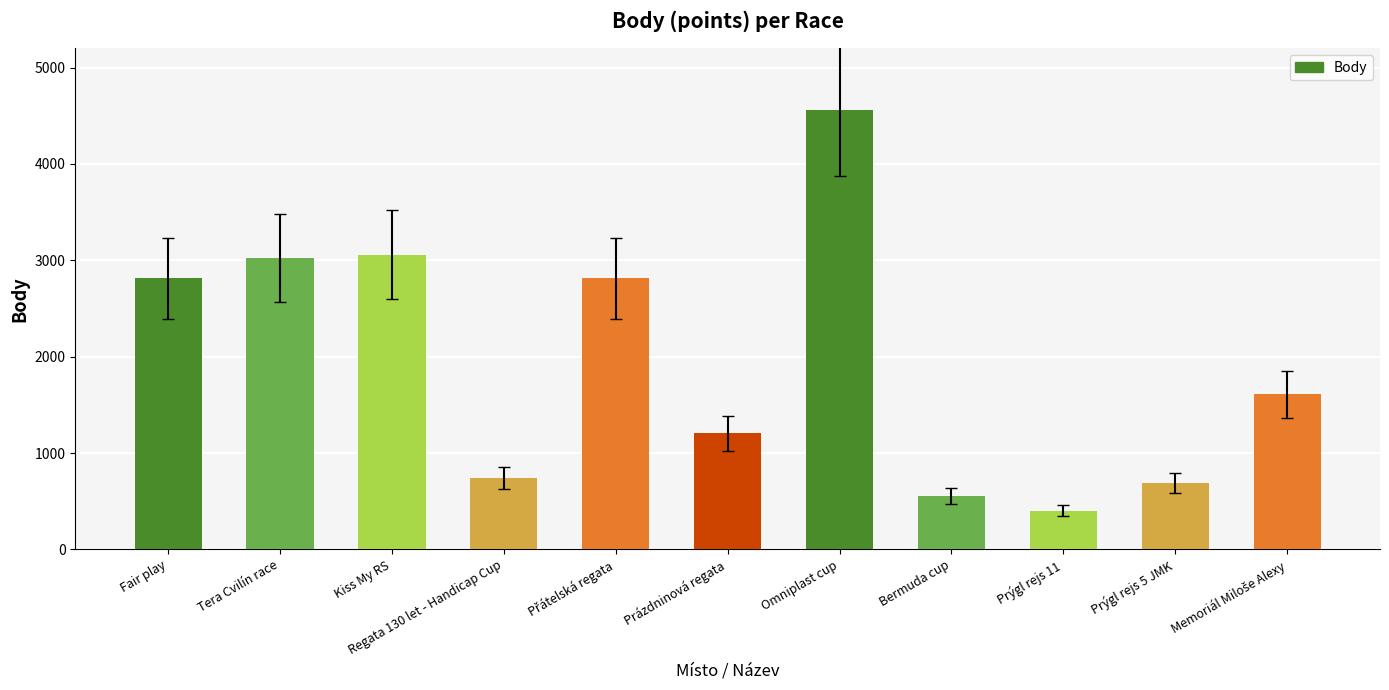

Does the chart contain any negative values?

No